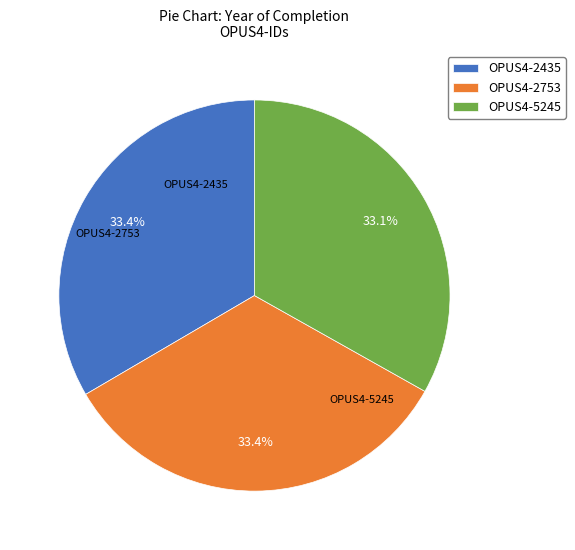

How many segments does this pie chart have?

3